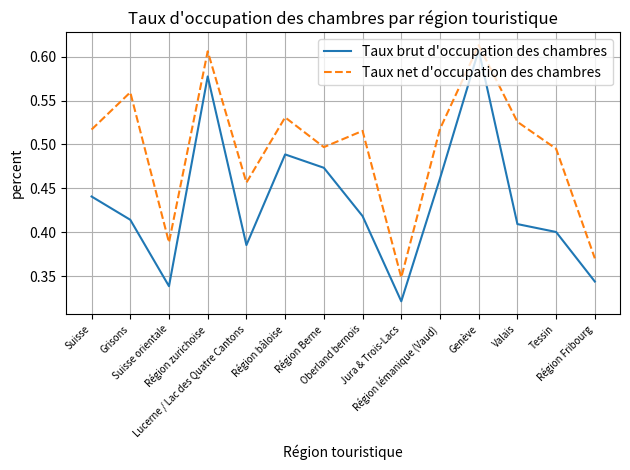

Which series has the widest spread of values?

Taux brut d'occupation des chambres